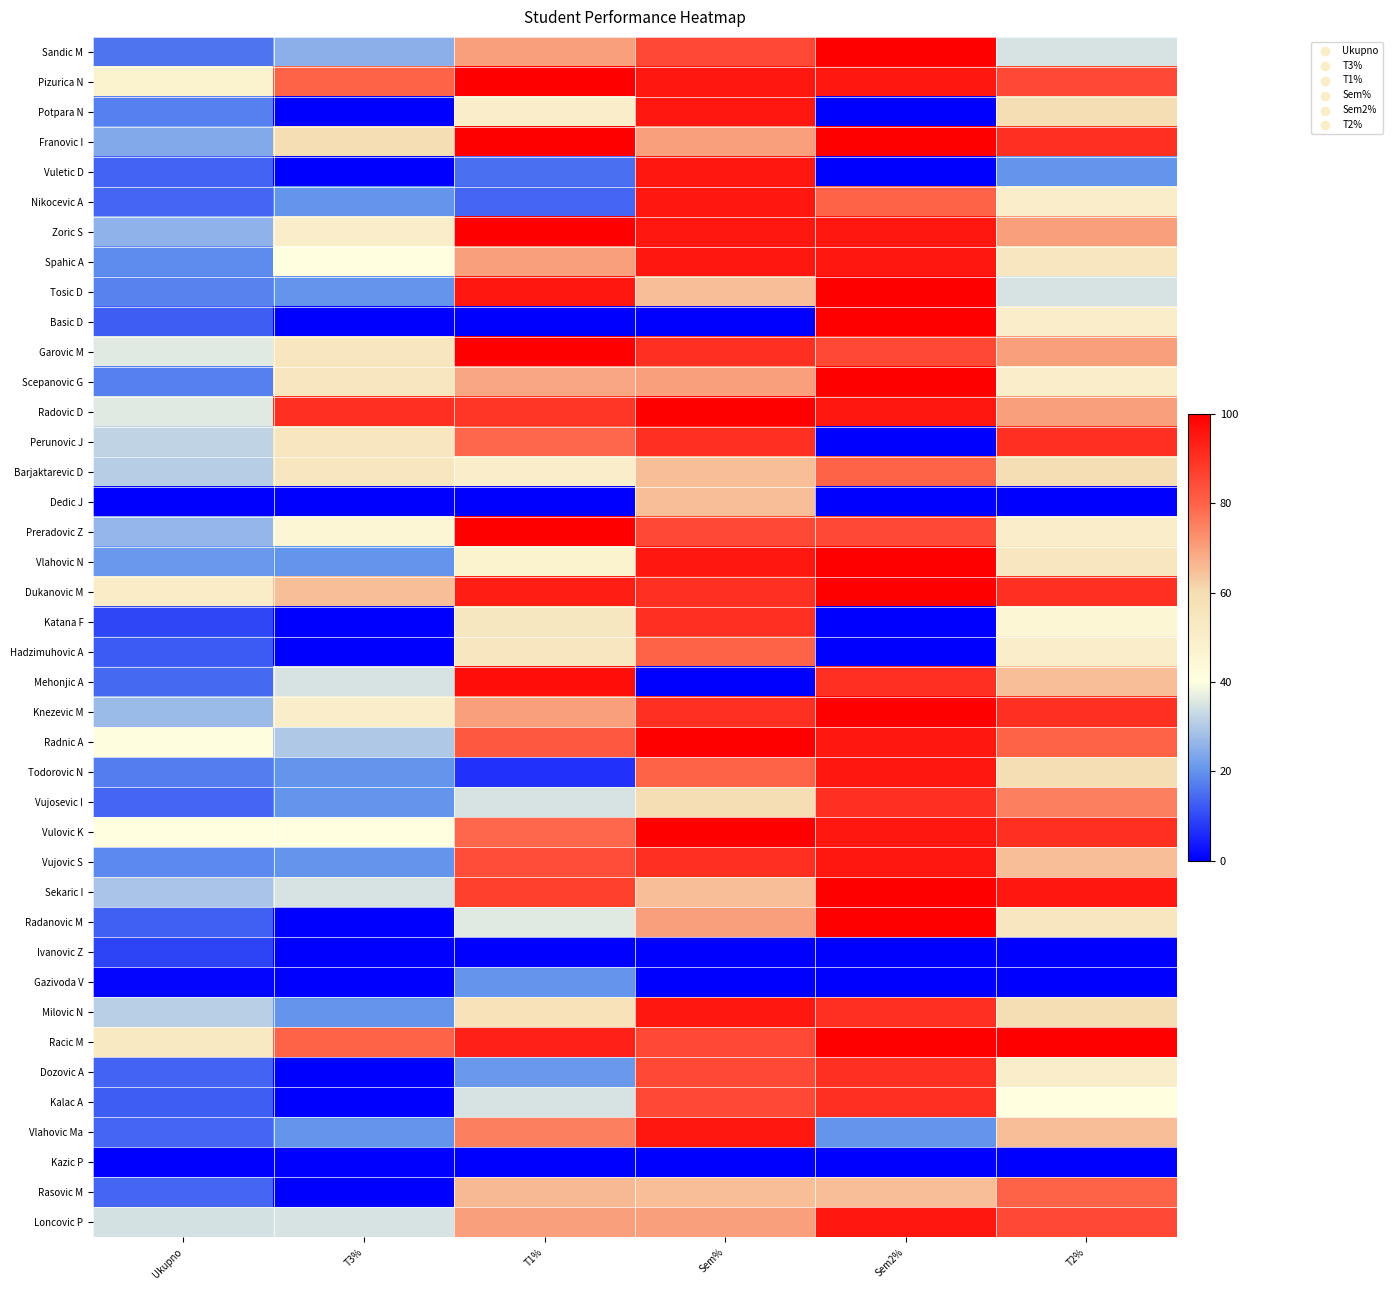

Reading left to right, extract all data points from this chart.

Sandic M: Ukupno=15.8	T3%=25.0	T1%=70.0	Sem%=85.0	Sem2%=100.0	T2%=35.0
Pizurica N: Ukupno=47.8	T3%=80.0	T1%=100.0	Sem%=95.0	Sem2%=95.0	T2%=85.0
Potpara N: Ukupno=17.2	T3%=0.0	T1%=50.0	Sem%=95.0	Sem2%=0.0	T2%=60.0
Franovic I: Ukupno=24.0	T3%=60.0	T1%=100.0	Sem%=70.0	Sem2%=100.0	T2%=90.0
Vuletic D: Ukupno=13.5	T3%=0.0	T1%=15.0	Sem%=95.0	Sem2%=0.0	T2%=20.0
Nikocevic A: Ukupno=13.9	T3%=20.0	T1%=14.0	Sem%=95.0	Sem2%=80.0	T2%=50.0
Zoric S: Ukupno=25.5	T3%=50.0	T1%=100.0	Sem%=95.0	Sem2%=95.0	T2%=70.0
Spahic A: Ukupno=18.8	T3%=40.0	T1%=70.0	Sem%=95.0	Sem2%=95.0	T2%=55.0
Tosic D: Ukupno=17.8	T3%=20.0	T1%=95.0	Sem%=65.0	Sem2%=100.0	T2%=35.0
Basic D: Ukupno=12.5	T3%=0.0	T1%=0.0	Sem%=0.0	Sem2%=100.0	T2%=50.0
Garovic M: Ukupno=36.0	T3%=55.0	T1%=100.0	Sem%=90.0	Sem2%=85.0	T2%=70.0
Scepanovic G: Ukupno=17.2	T3%=55.0	T1%=69.0	Sem%=70.0	Sem2%=100.0	T2%=50.0
Radovic D: Ukupno=36.2	T3%=90.0	T1%=89.0	Sem%=100.0	Sem2%=95.0	T2%=70.0
Perunovic J: Ukupno=31.7	T3%=55.0	T1%=79.0	Sem%=90.0	Sem2%=0.0	T2%=90.0
Barjaktarevic D: Ukupno=30.5	T3%=55.0	T1%=50.0	Sem%=65.0	Sem2%=80.0	T2%=60.0
Dedic J: Ukupno=0.0	T3%=0.0	T1%=0.0	Sem%=65.0	Sem2%=0.0	T2%=0.0
Preradovic Z: Ukupno=26.2	T3%=45.0	T1%=100.0	Sem%=85.0	Sem2%=85.0	T2%=50.0
Vlahovic N: Ukupno=20.9	T3%=20.0	T1%=48.0	Sem%=95.0	Sem2%=100.0	T2%=55.0
Dukanovic M: Ukupno=51.0	T3%=65.0	T1%=94.0	Sem%=90.0	Sem2%=100.0	T2%=90.0
Katana F: Ukupno=9.4	T3%=0.0	T1%=54.0	Sem%=90.0	Sem2%=0.0	T2%=45.0
Hadzimuhovic A: Ukupno=12.2	T3%=0.0	T1%=55.0	Sem%=80.0	Sem2%=0.0	T2%=50.0
Mehonjic A: Ukupno=14.3	T3%=35.0	T1%=97.0	Sem%=0.0	Sem2%=90.0	T2%=65.0
Knezevic M: Ukupno=27.0	T3%=50.0	T1%=70.0	Sem%=90.0	Sem2%=100.0	T2%=90.0
Radnic A: Ukupno=40.4	T3%=30.0	T1%=82.0	Sem%=100.0	Sem2%=95.0	T2%=80.0
Todorovic N: Ukupno=17.1	T3%=20.0	T1%=7.0	Sem%=80.0	Sem2%=95.0	T2%=60.0
Vujosevic I: Ukupno=14.0	T3%=20.0	T1%=35.0	Sem%=60.0	Sem2%=90.0	T2%=75.0
Vulovic K: Ukupno=40.2	T3%=40.0	T1%=79.0	Sem%=100.0	Sem2%=95.0	T2%=90.0
Vujovic S: Ukupno=18.7	T3%=20.0	T1%=84.0	Sem%=90.0	Sem2%=95.0	T2%=65.0
Sekaric I: Ukupno=29.1	T3%=35.0	T1%=87.0	Sem%=65.0	Sem2%=100.0	T2%=95.0
Radanovic M: Ukupno=13.1	T3%=0.0	T1%=36.0	Sem%=70.0	Sem2%=100.0	T2%=55.0
Ivanovic Z: Ukupno=9.0	T3%=0.0	T1%=0.0	Sem%=0.0	Sem2%=0.0	T2%=0.0
Gazivoda V: Ukupno=1.0	T3%=0.0	T1%=20.0	Sem%=0.0	Sem2%=0.0	T2%=0.0
Milovic N: Ukupno=31.1	T3%=20.0	T1%=57.0	Sem%=95.0	Sem2%=90.0	T2%=60.0
Racic M: Ukupno=52.9	T3%=80.0	T1%=93.0	Sem%=85.0	Sem2%=100.0	T2%=100.0
Dozovic A: Ukupno=13.3	T3%=0.0	T1%=21.0	Sem%=85.0	Sem2%=90.0	T2%=50.0
Kalac A: Ukupno=12.5	T3%=0.0	T1%=35.0	Sem%=85.0	Sem2%=90.0	T2%=40.0
Vlahovic Ma: Ukupno=13.8	T3%=20.0	T1%=75.0	Sem%=95.0	Sem2%=20.0	T2%=65.0
Kazic P: Ukupno=0.0	T3%=0.0	T1%=0.0	Sem%=0.0	Sem2%=0.0	T2%=0.0
Rasovic M: Ukupno=13.8	T3%=0.0	T1%=66.0	Sem%=65.0	Sem2%=65.0	T2%=80.0
Loncovic P: Ukupno=34.8	T3%=35.0	T1%=70.0	Sem%=70.0	Sem2%=95.0	T2%=85.0